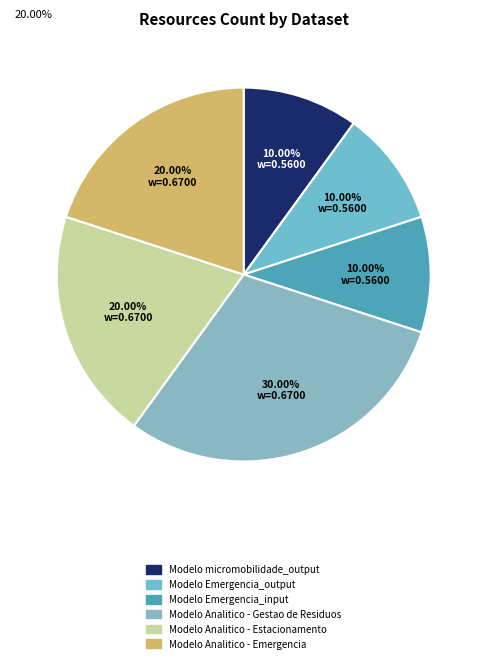

What is the smallest slice in the pie chart?

Modelo micromobilidade_output